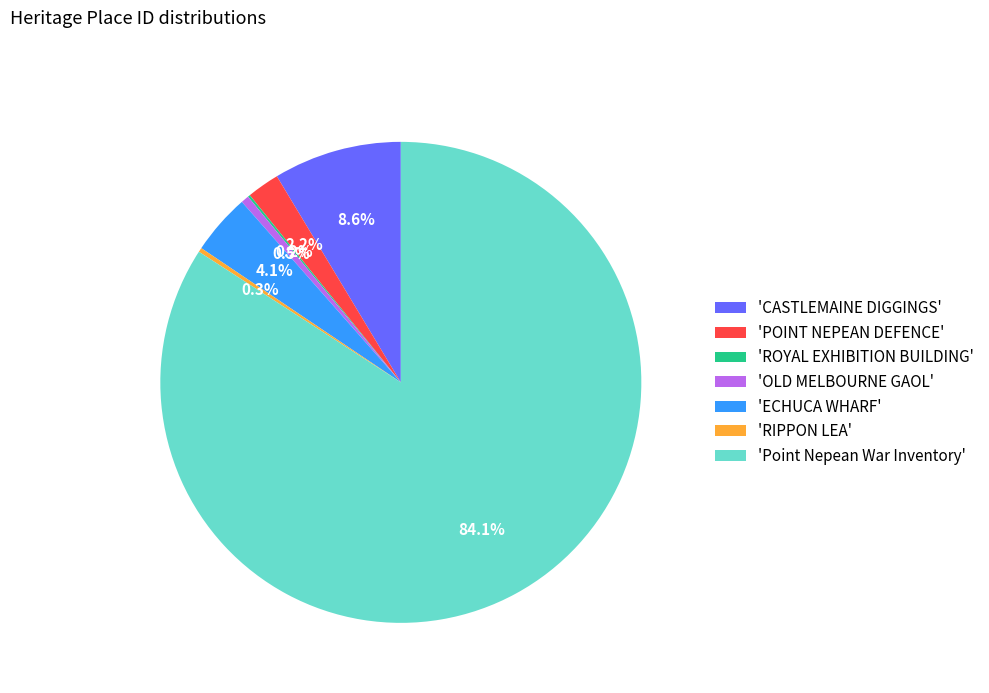

What is the majority slice?

'Point Nepean War Inventory'